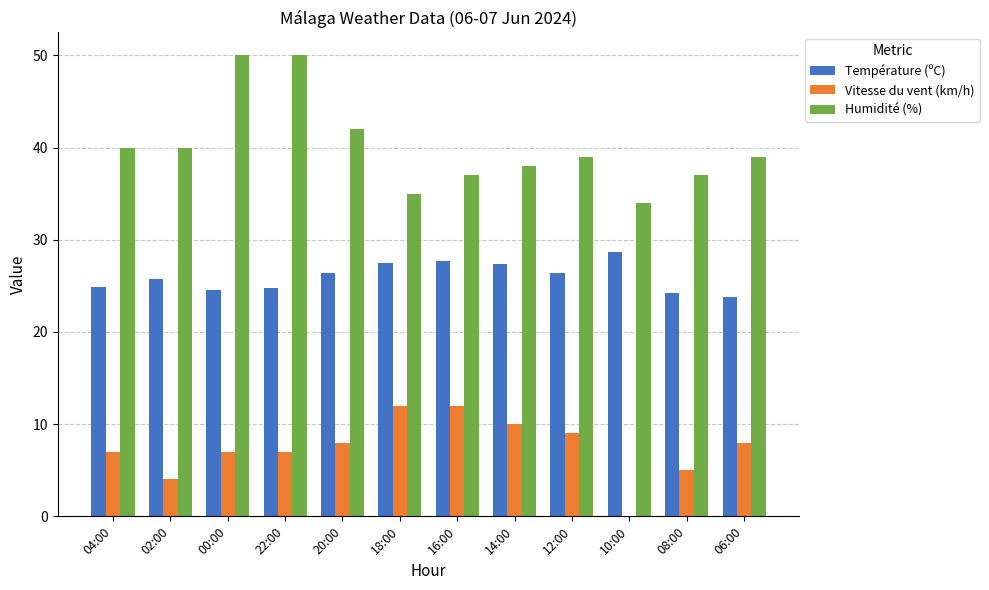

What is the maximum value for Vitesse du vent (km/h)?

12.0